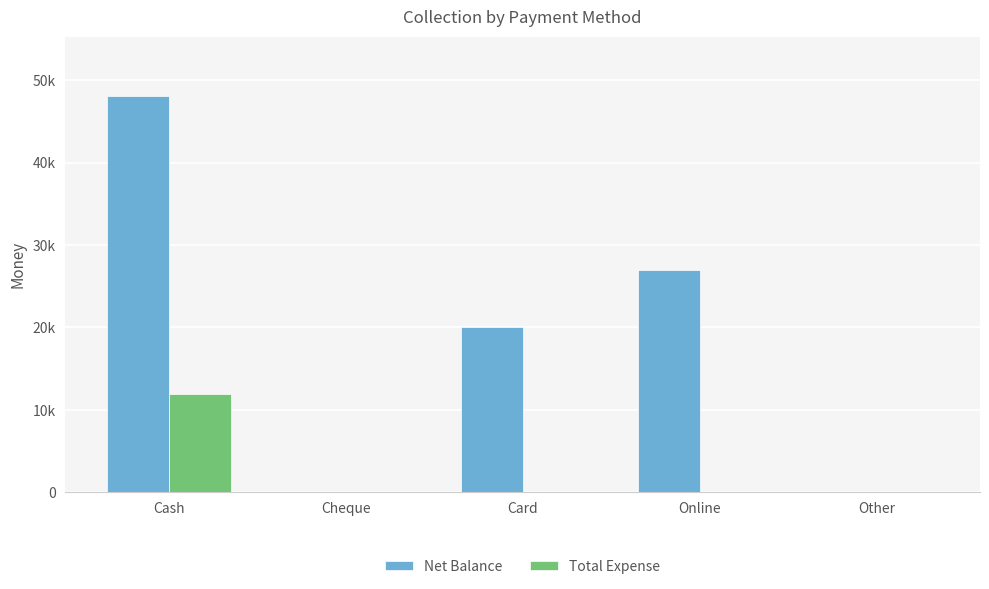

Does the chart contain stacked bars?

No